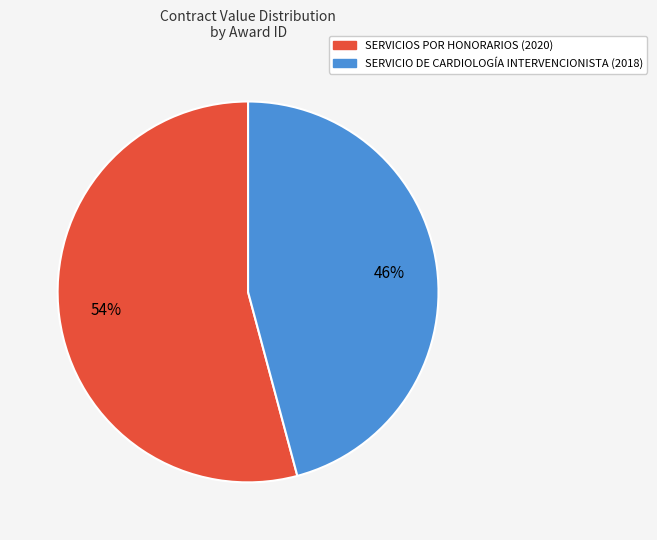

Is there any slice that represents more than half of the pie?

Yes